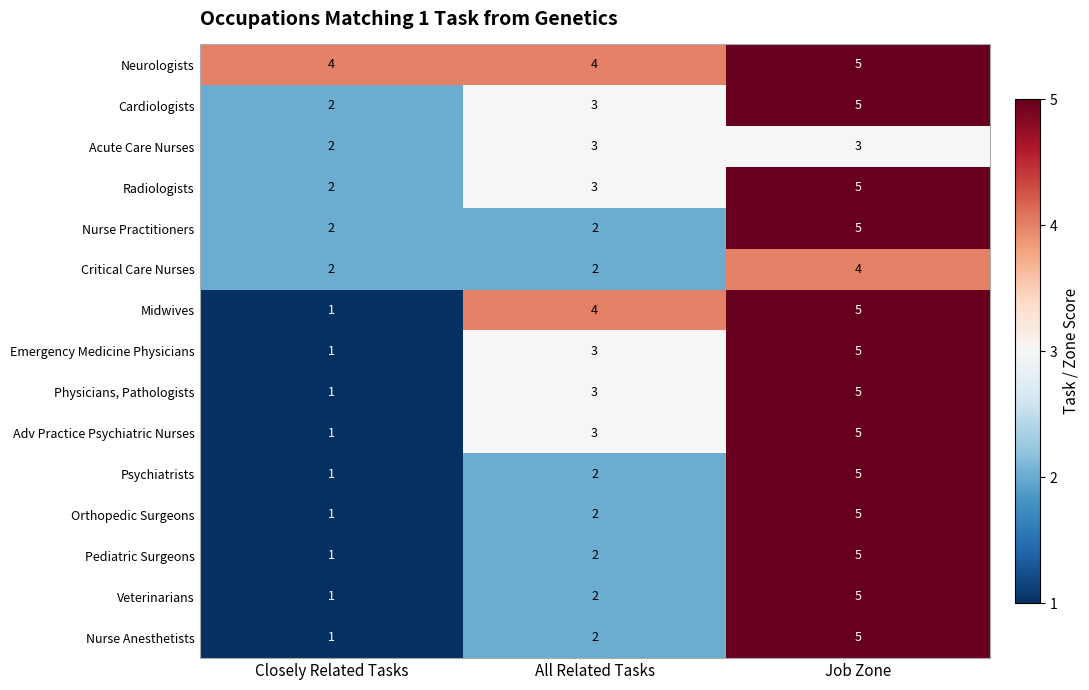

Count the number of data series in this chart.

15